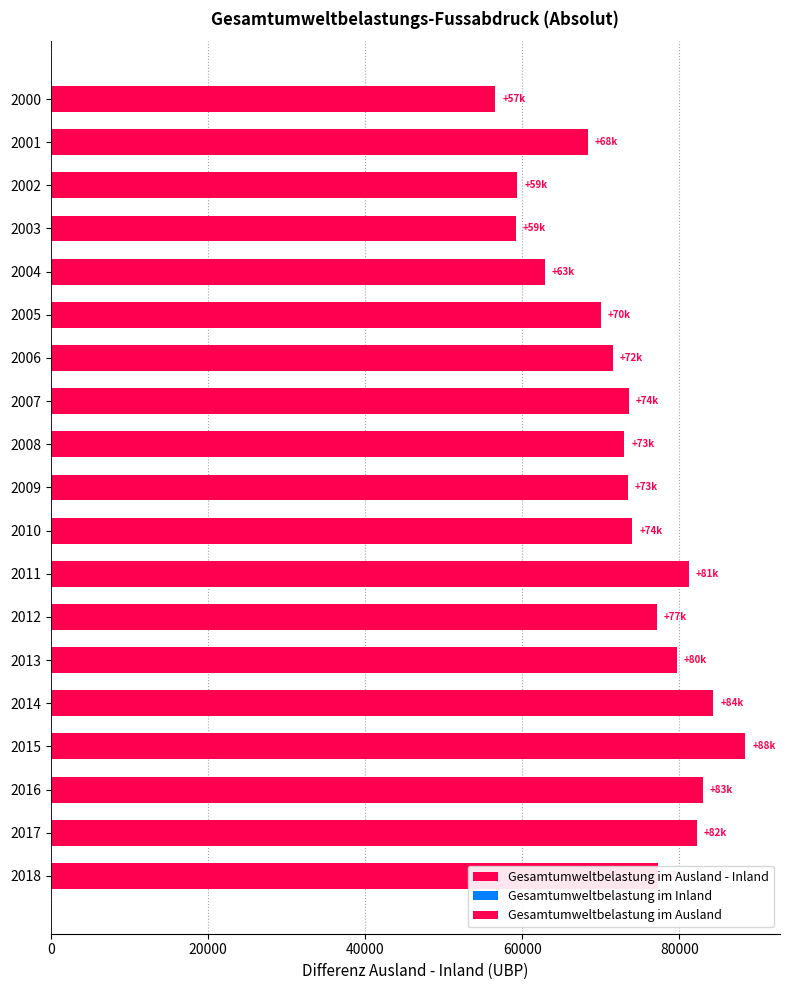

How many data points does each series have?

19